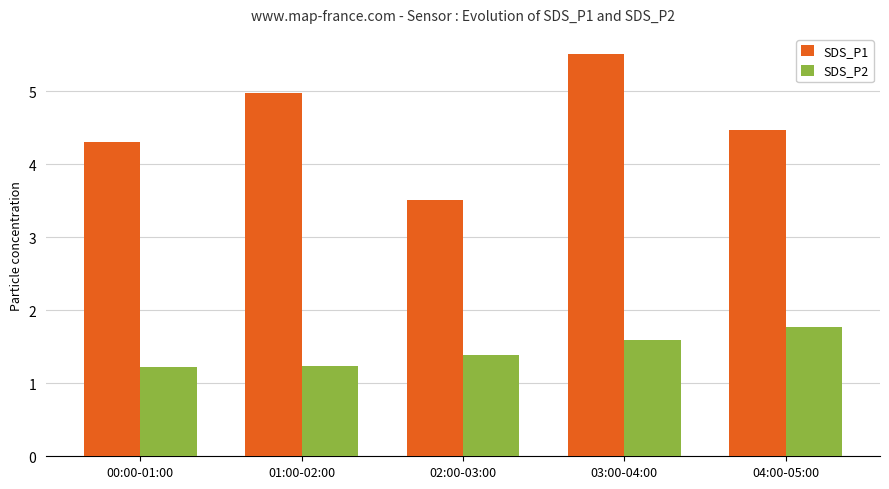

Rank the series by their average value, from lowest to highest.

SDS_P2, SDS_P1